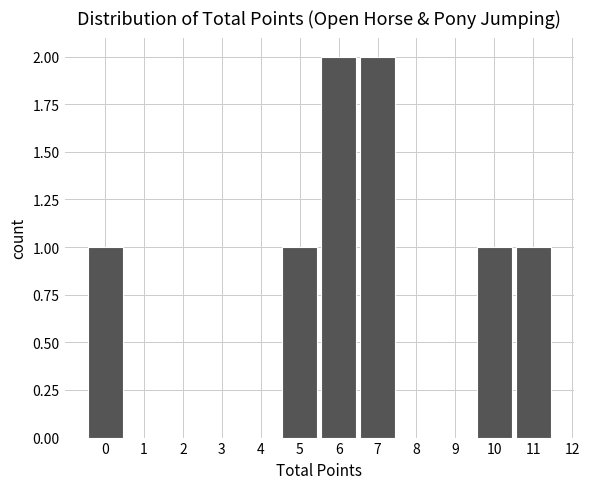

Reading left to right, extract all data points from this chart.

0=1	1=0	2=0	3=0	4=0	5=1	6=2	7=2	8=0	9=0	10=1	11=1